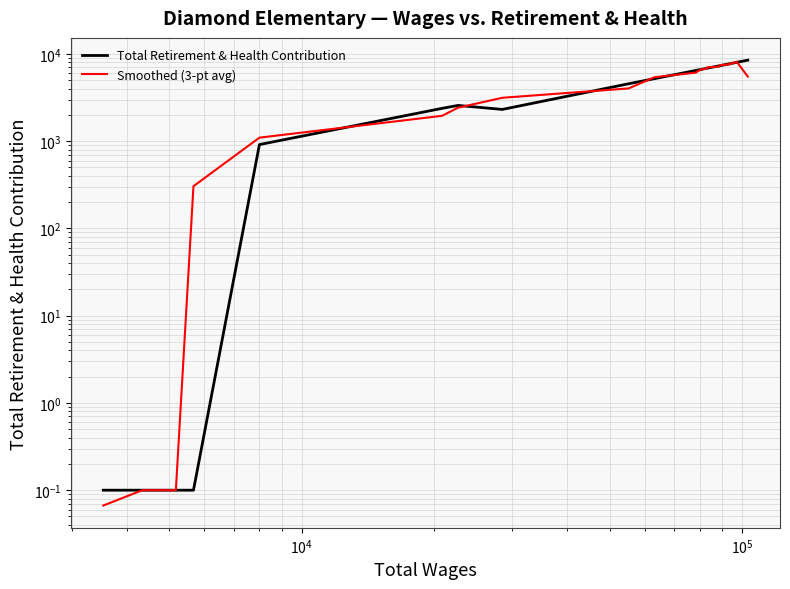

True or false: Smoothed (3-pt avg) has more than 2 points higher than both neighbors.

False